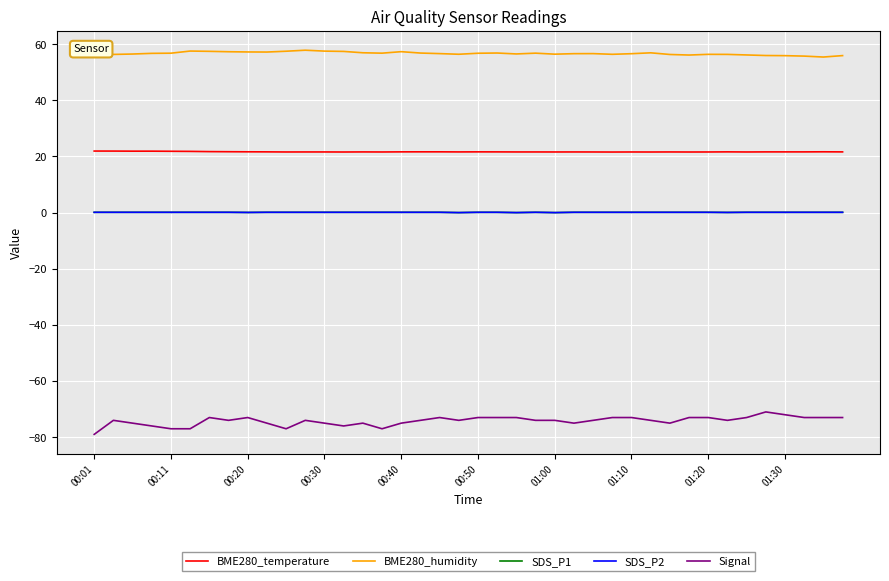

At which category does SDS_P1 reach its first local valley?

00:20